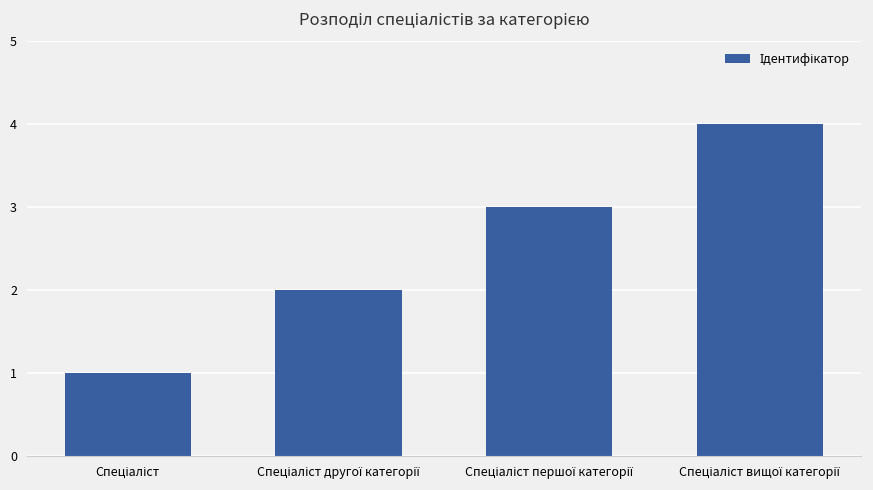

What is the maximum value shown in the chart?

4